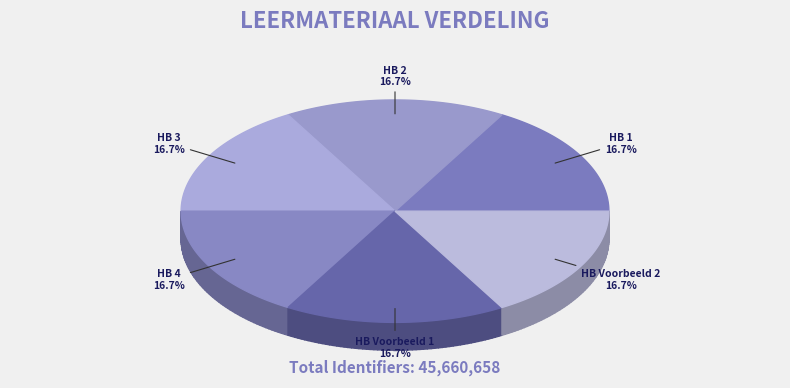

To the nearest percent, what portion does Hoeken berekenen - Voorbeeld 1 represent?

17%